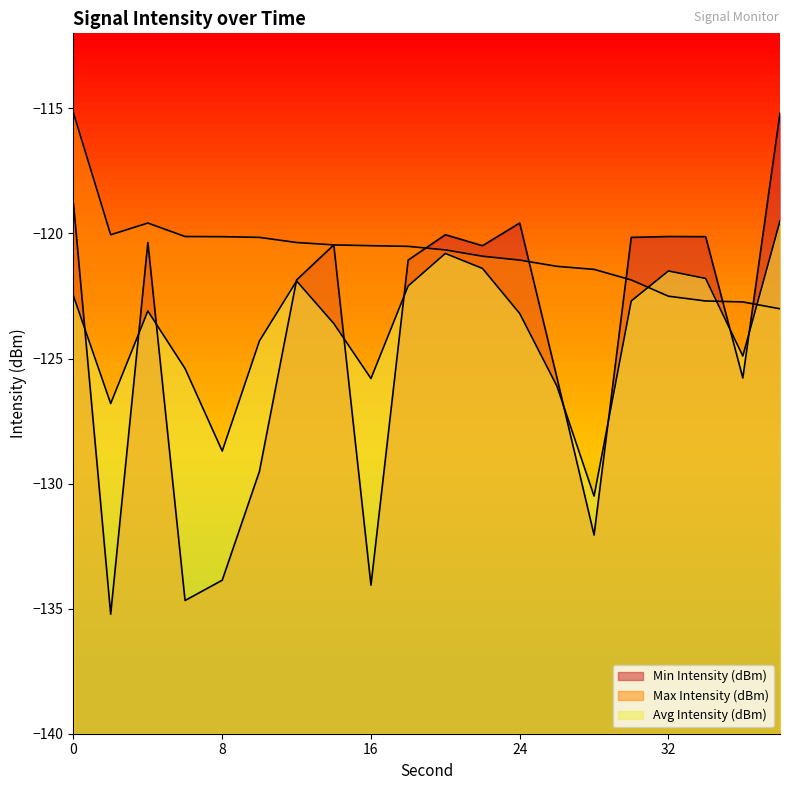

Rank the series by their average value, from lowest to highest.

Min Intensity (dBm), Avg Intensity (dBm), Max Intensity (dBm)